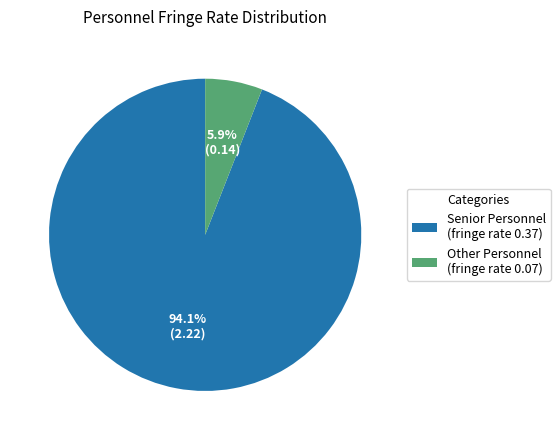

Which category has the biggest portion of the pie?

Senior Personnel (fringe rate 0.37)